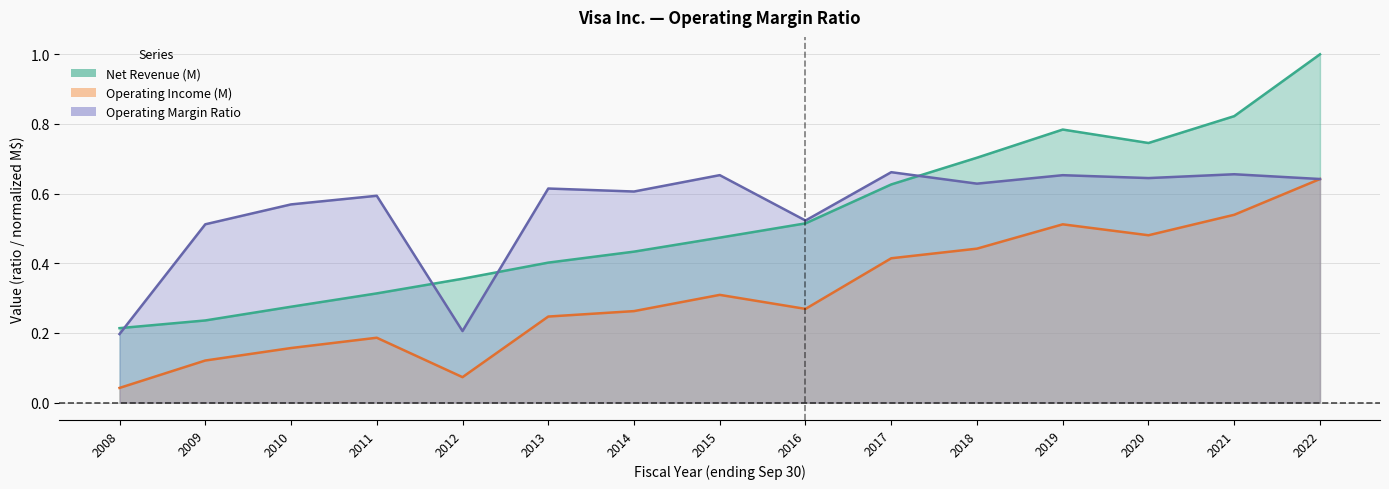

True or false: Net Revenue (M) has a value of 0.2 at 2008.

True